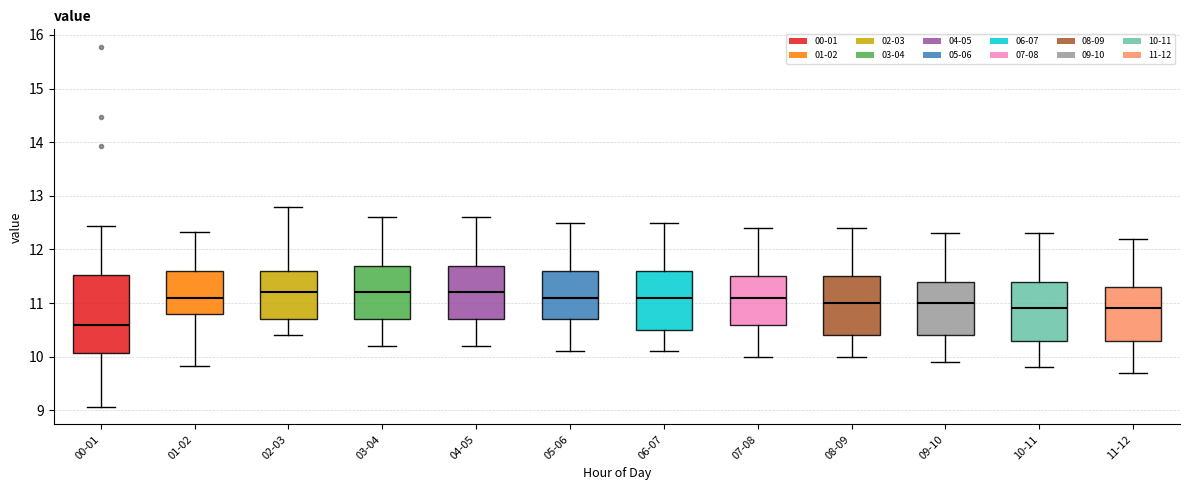

Which box is the tallest, from its lower edge to its upper edge?

00-01